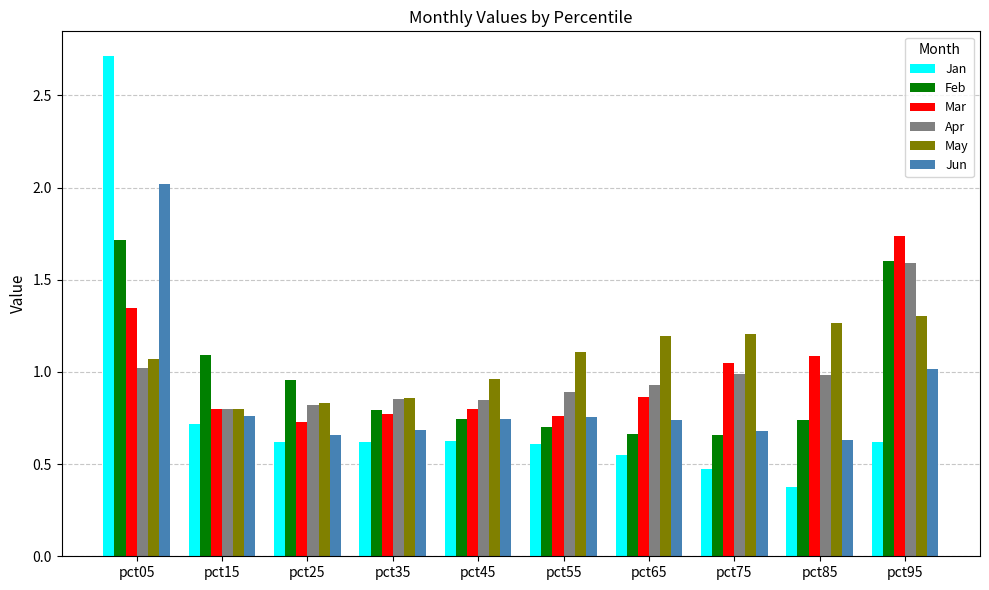

What is the sum of all Jun values?

8.7